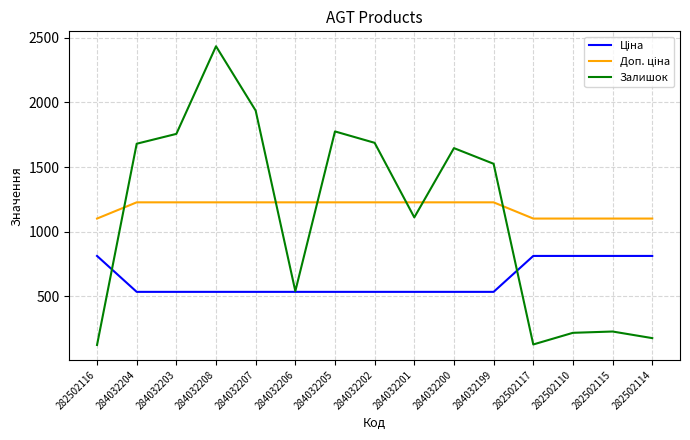

What is the smallest value displayed?

125.0